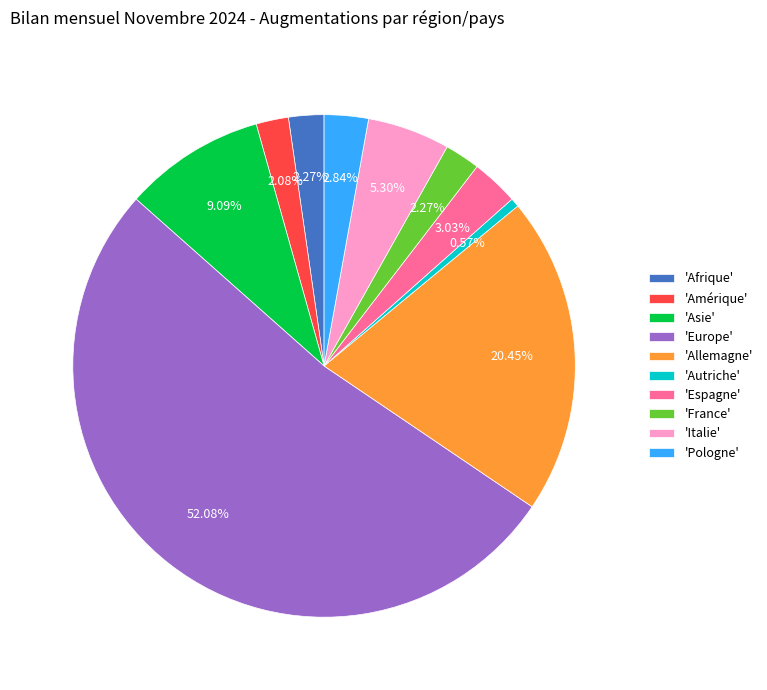

Does any single category account for the majority?

Yes